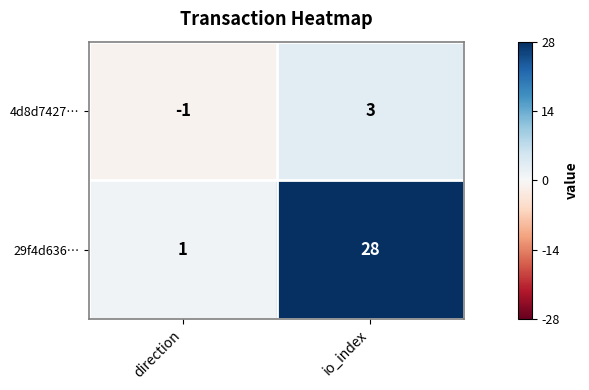

Which series has the largest range (max minus min)?

29f4d636…